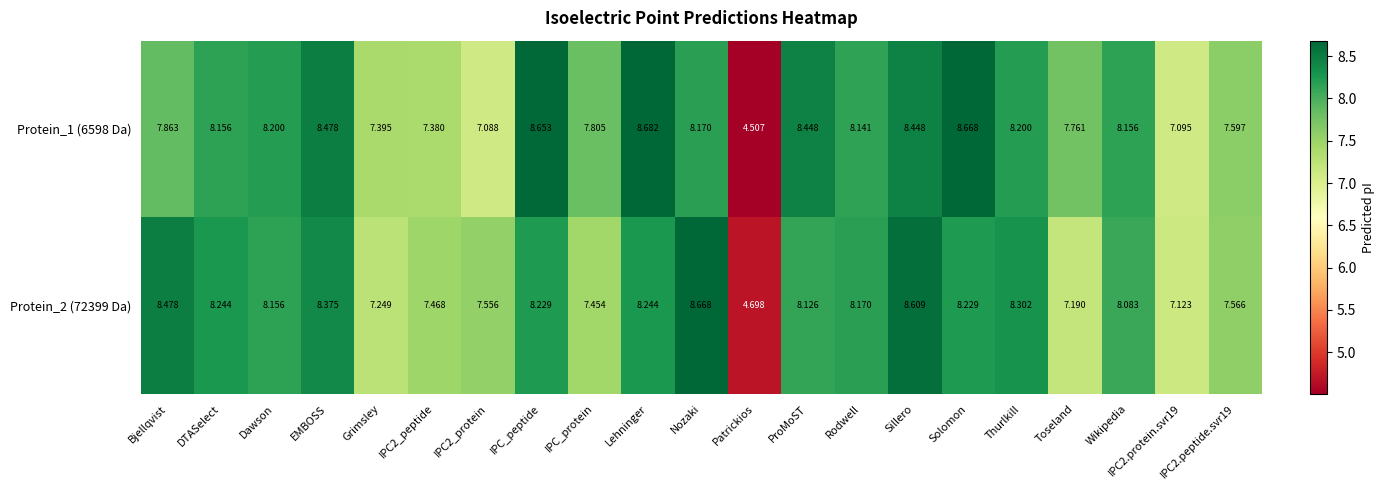

At which label does Protein_1 (6598 Da) first exceed 8?

DTASelect